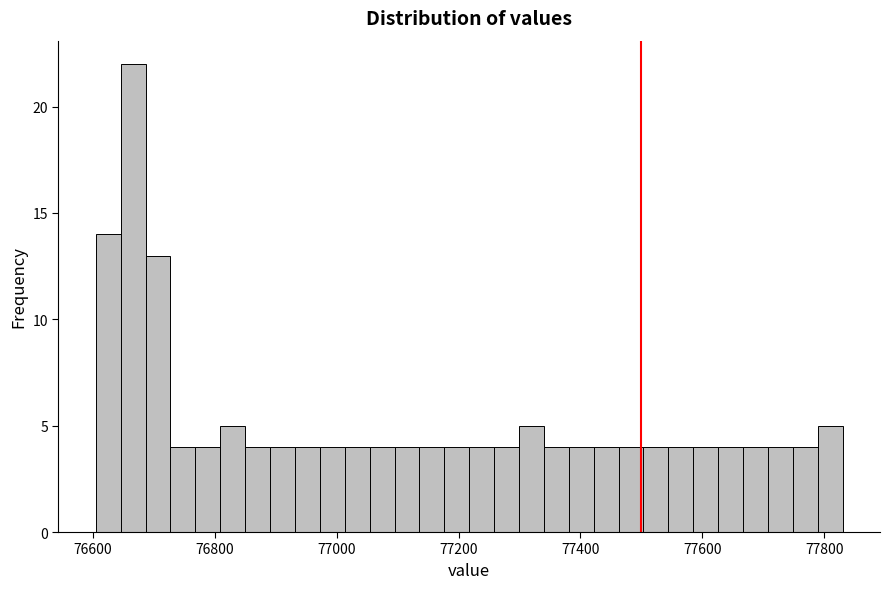

Read against the x-axis, roughly where is the centre of the tallest bar?

76660